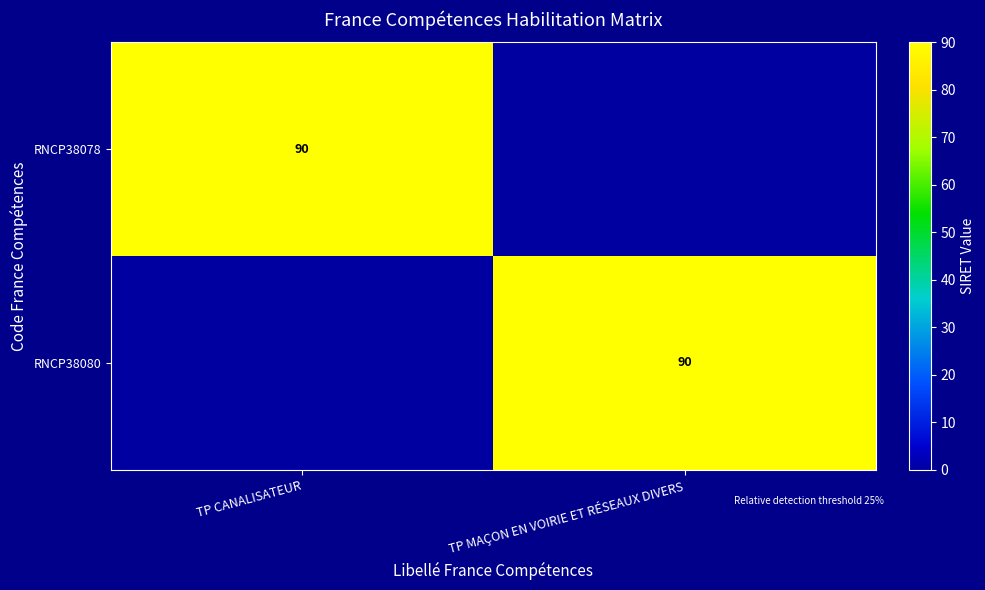

True or false: RNCP38078 has a value of 90 at TP CANALISATEUR.

True